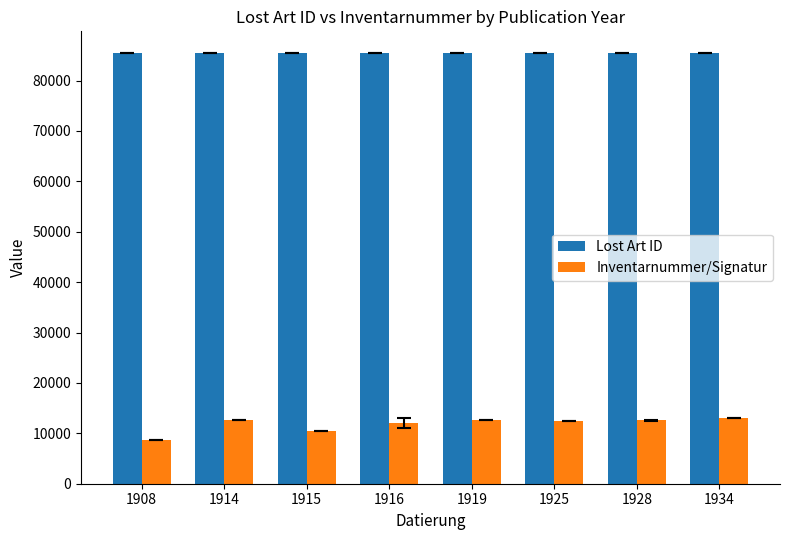

Between 1908 and 1934, which series saw the biggest shift?

Inventarnummer/Signatur